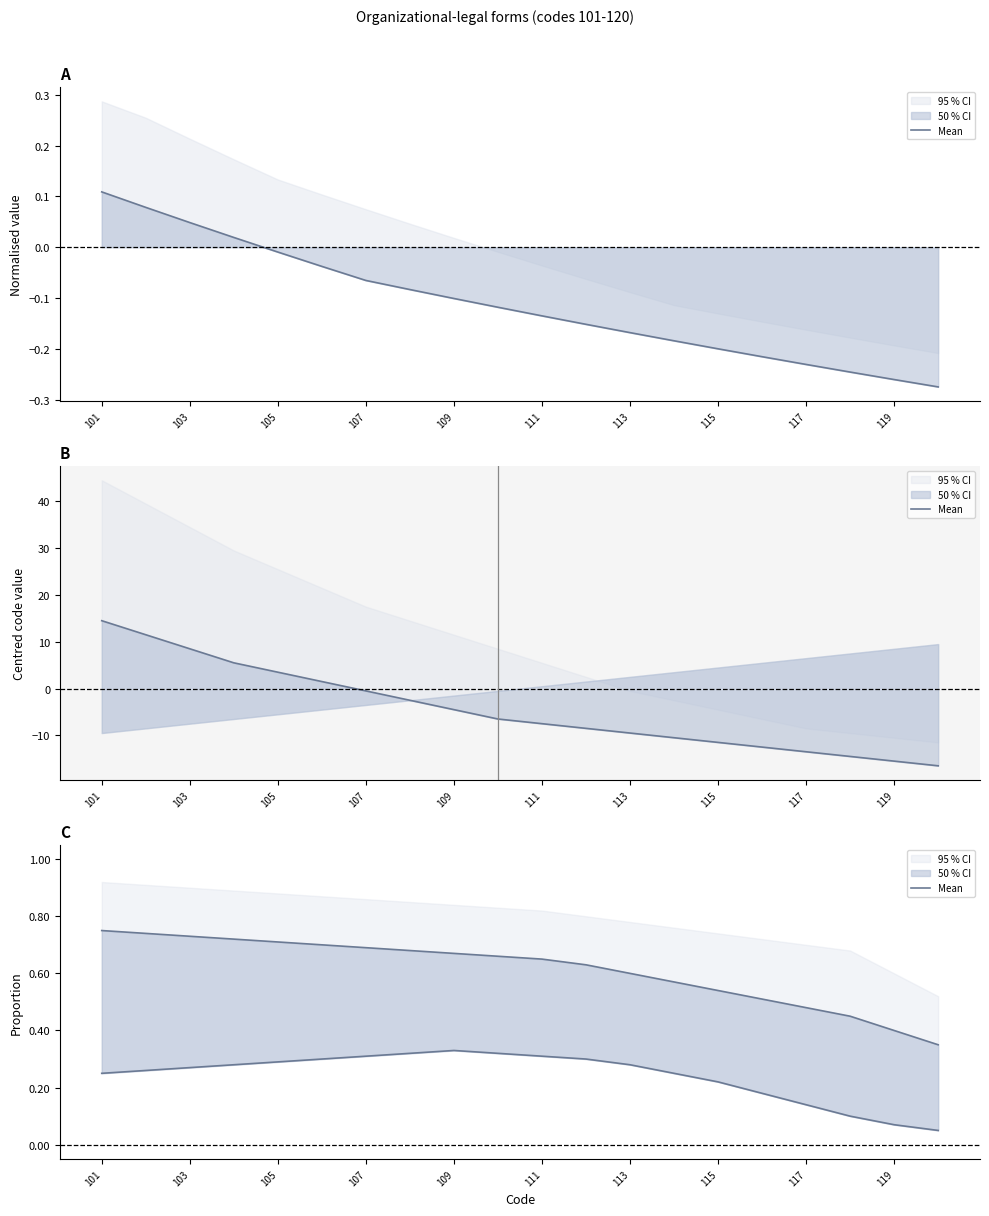

True or false: there are more than 1 points higher than both neighbors.

False